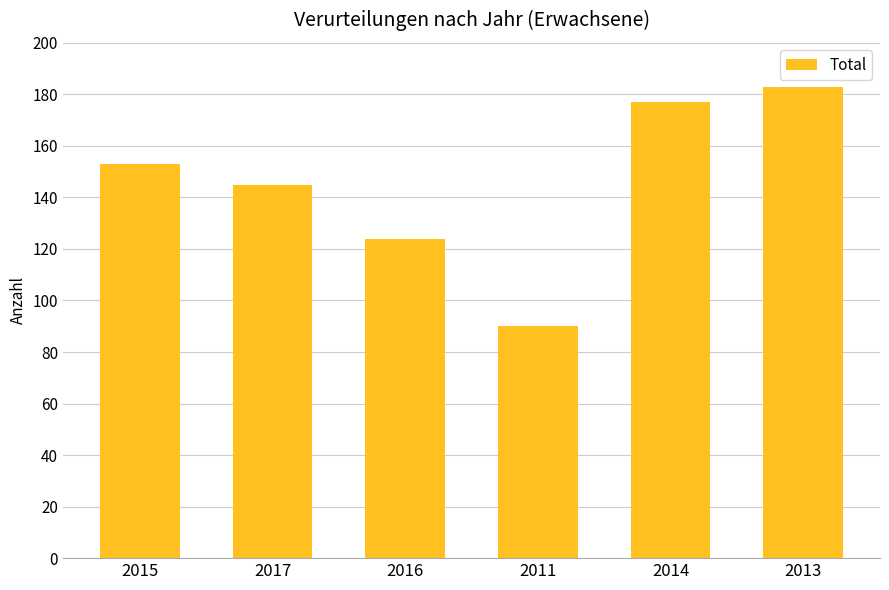

What value does the data have at 2015, to the nearest 10?

150